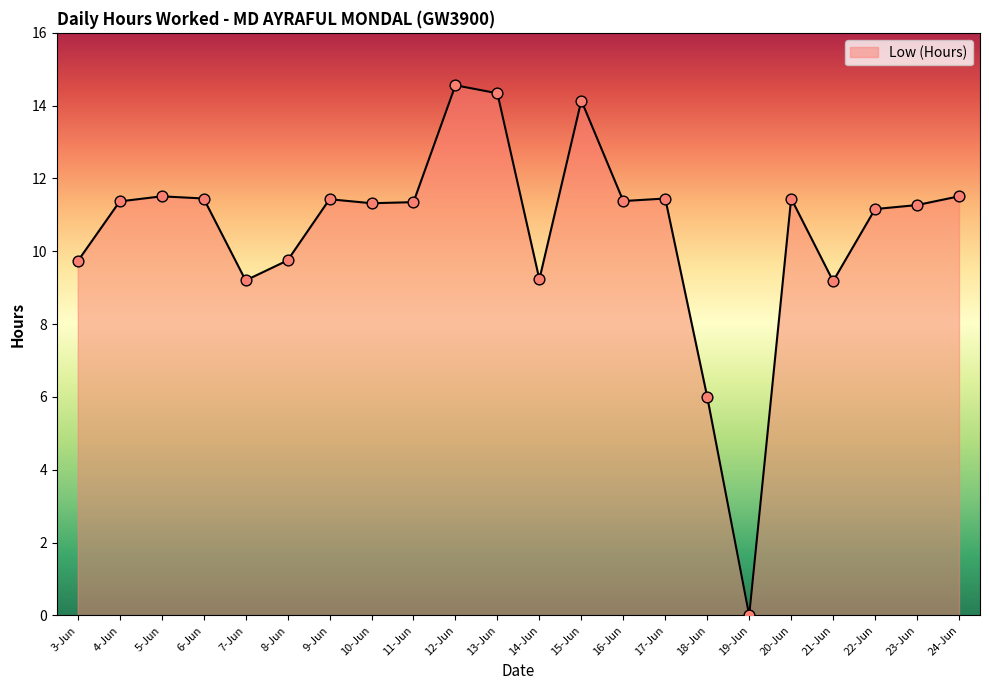

What is the change in value from 12-Jun to 20-Jun?

-3.1